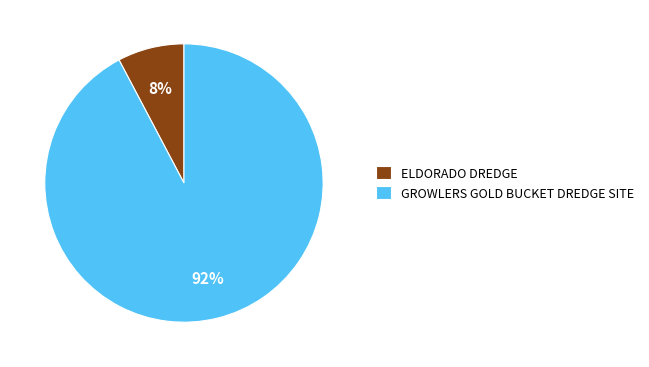

Does any single category account for the majority?

Yes